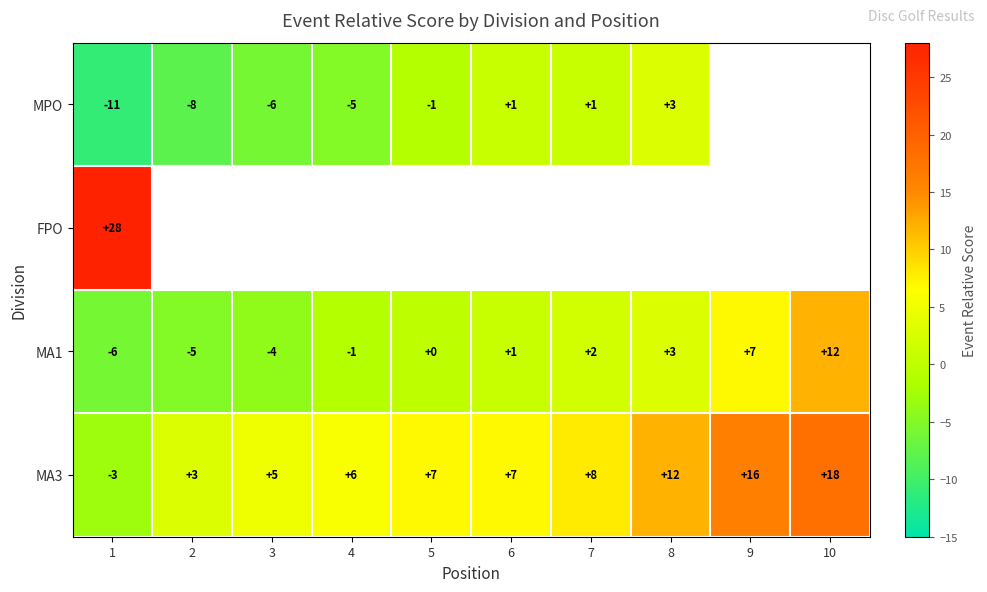

What is the sum of the MA1 values at 9 and 7?

9